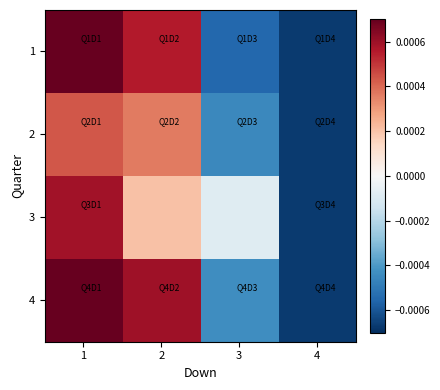

Count the number of categories in the chart.

4